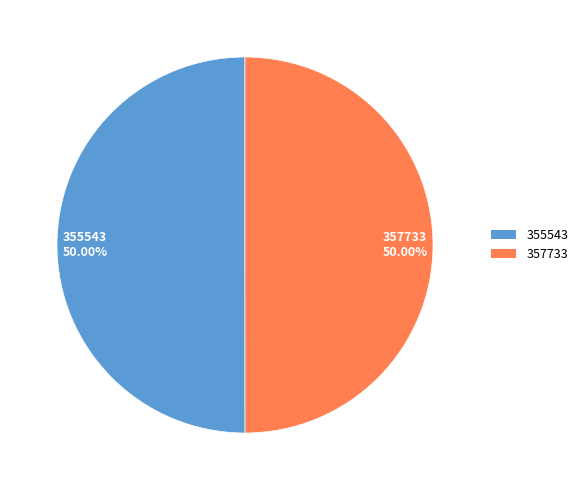

To the nearest percent, what portion does 355543 represent?

50%